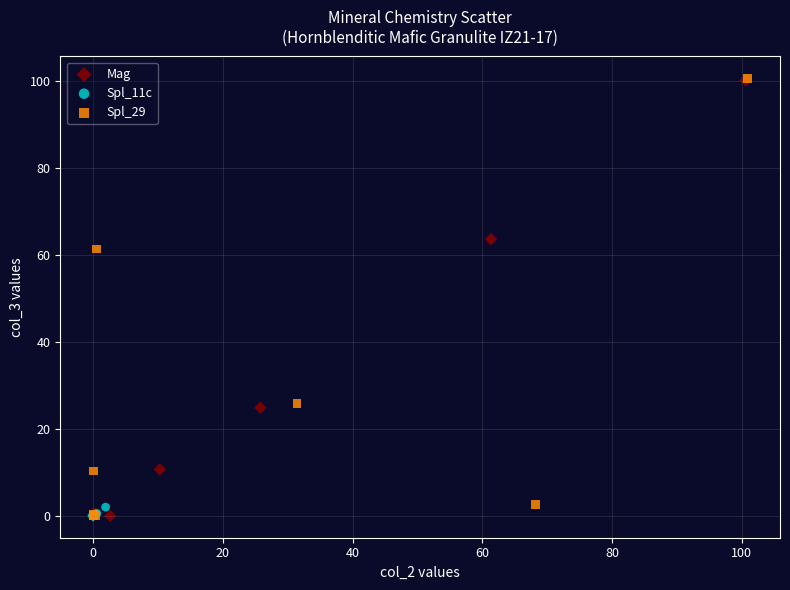

Which series has the widest spread of Y values?

Spl_29